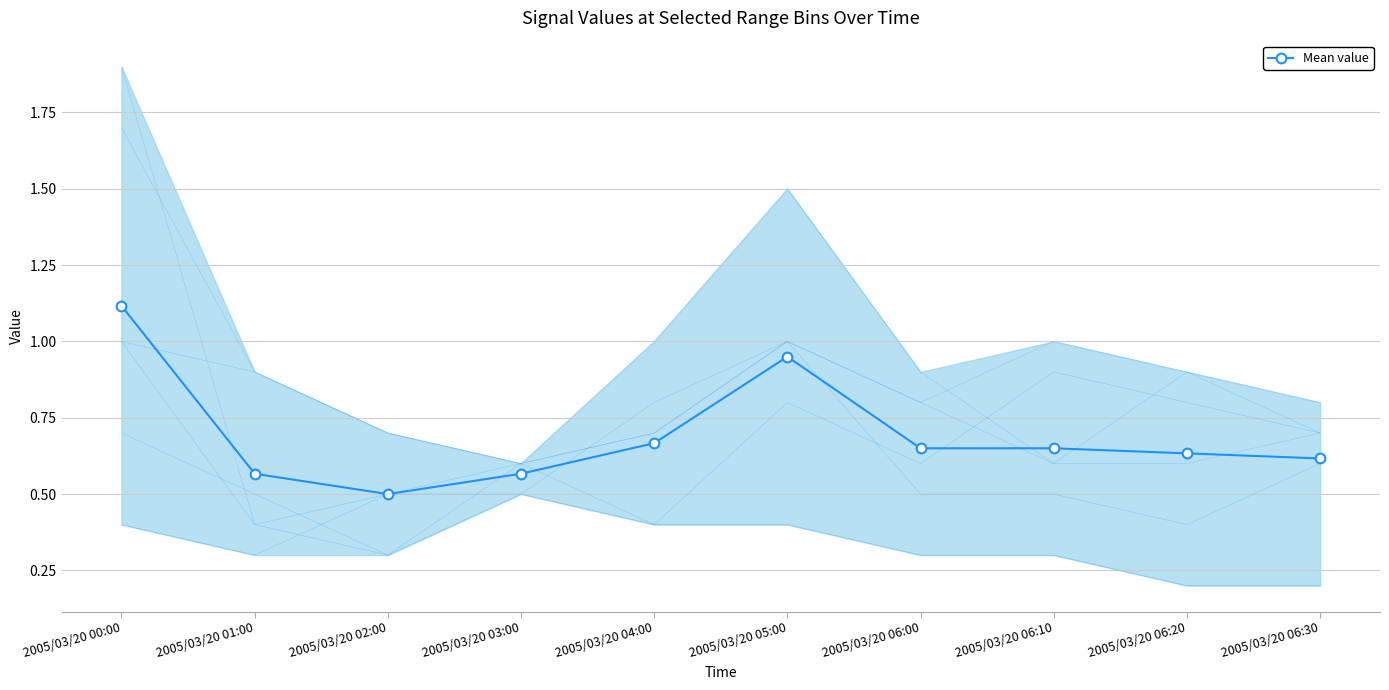

The chart shows a value of 1.9 at 2005/03/20 00:00. True or false?

False